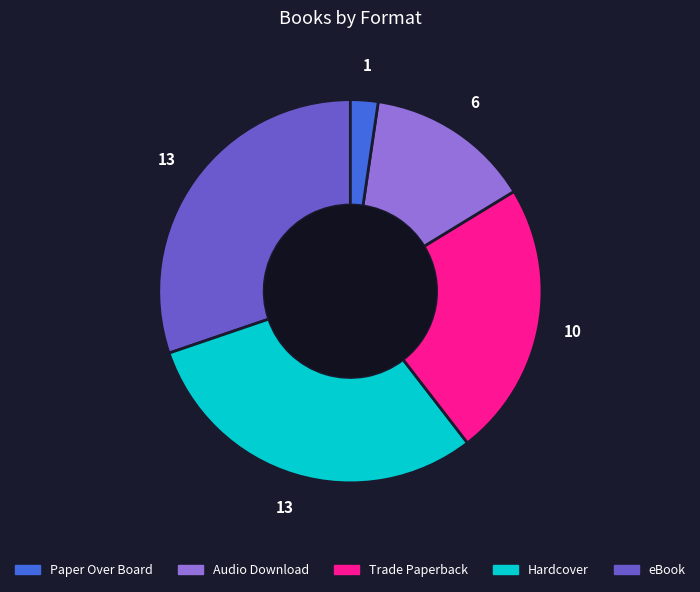

Does any single category account for the majority?

No